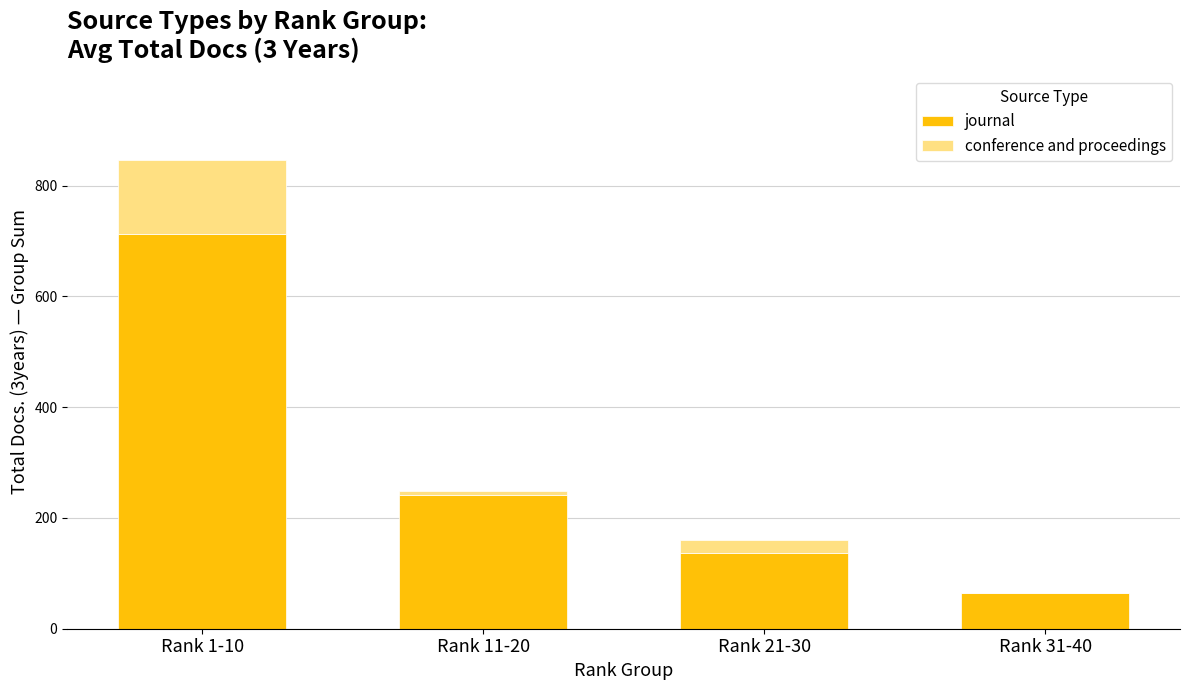

Are the bars horizontal?

No